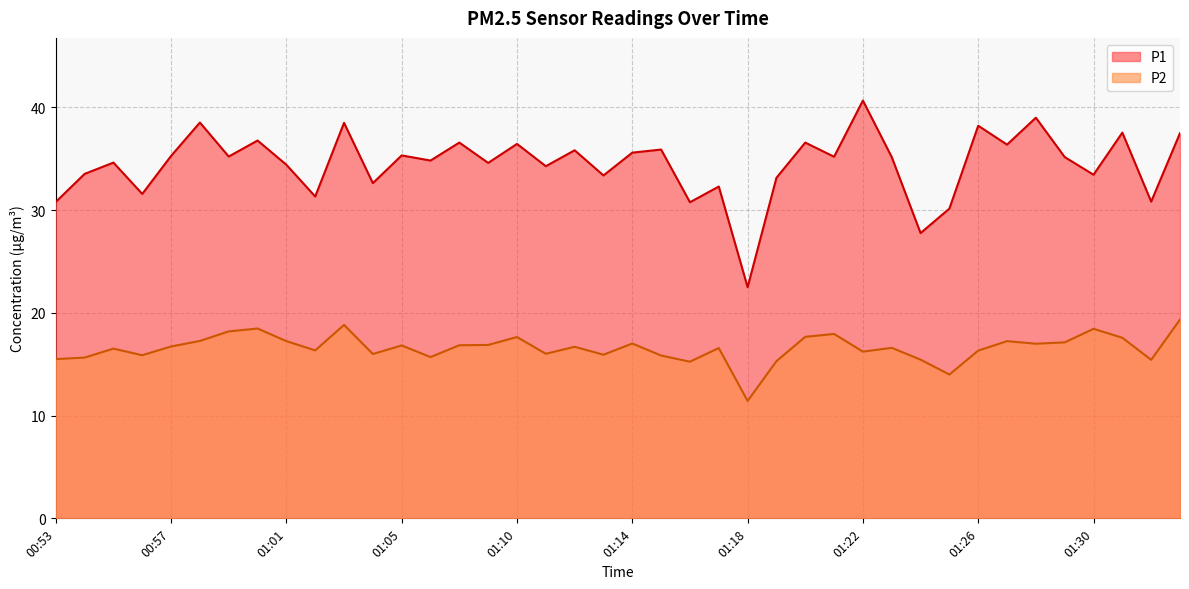

Reading left to right, what are all the values shown in this chart?

P1: 30.8	33.5	34.6	31.6	35.3	38.5	35.2	36.8	34.4	31.3	38.5	32.6	35.3	34.8	36.6	34.6	36.5	34.3	35.8	33.4	35.6	35.9	30.8	32.3	22.5	33.1	36.6	35.2	40.7	35.2	27.8	30.1	38.2	36.4	39.0	35.2	33.5	37.5	30.8	37.5
P2: 15.5	15.7	16.5	15.9	16.7	17.3	18.2	18.5	17.2	16.4	18.8	16.0	16.8	15.7	16.9	16.9	17.6	16.0	16.7	15.9	17.0	15.8	15.2	16.6	11.4	15.3	17.7	17.9	16.2	16.6	15.4	14.0	16.3	17.2	17.0	17.1	18.4	17.6	15.4	19.4